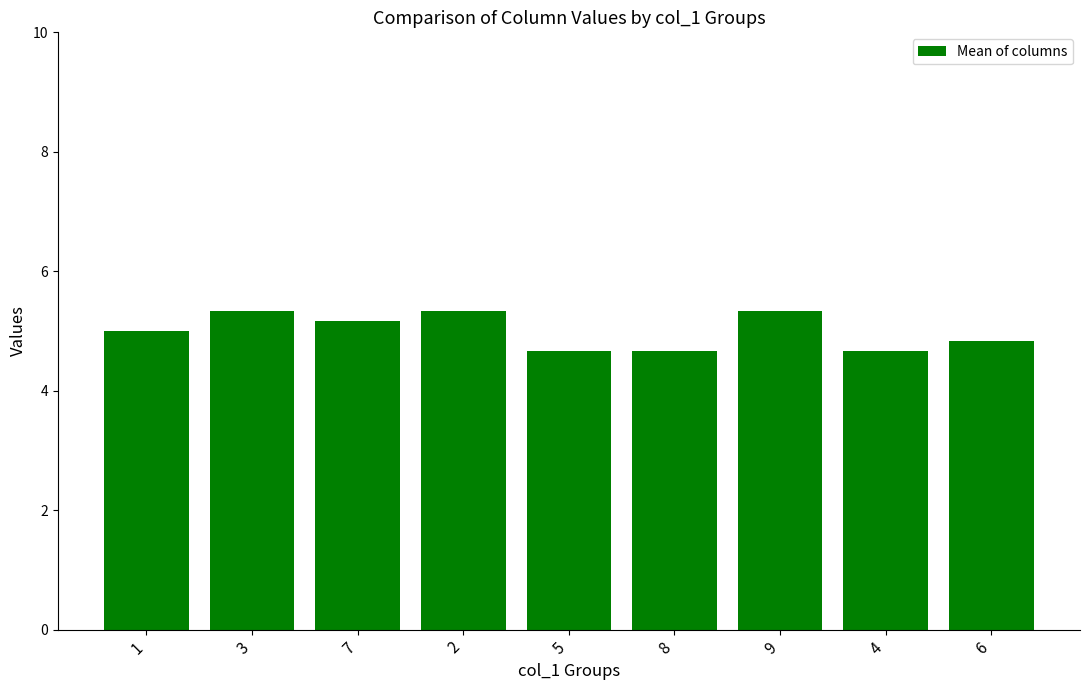

What is the sum of the values at 9 and 7?

10.5